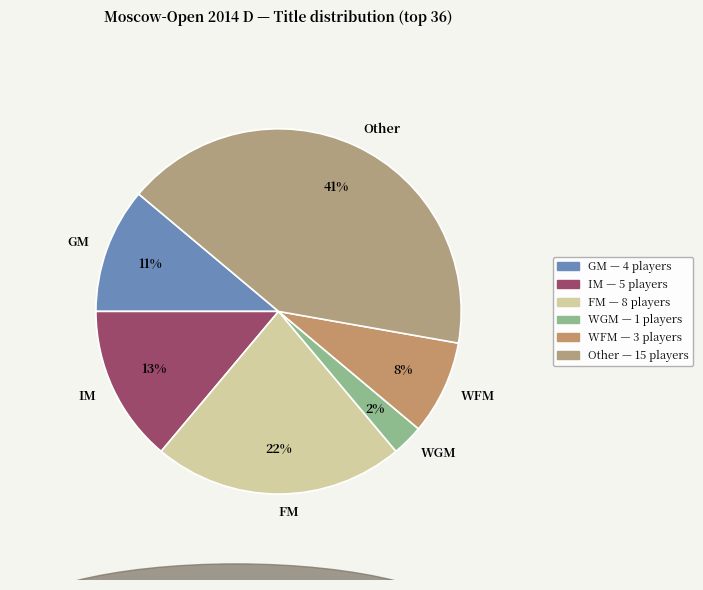

The WFM slice represents 21% of the pie. True or false?

False